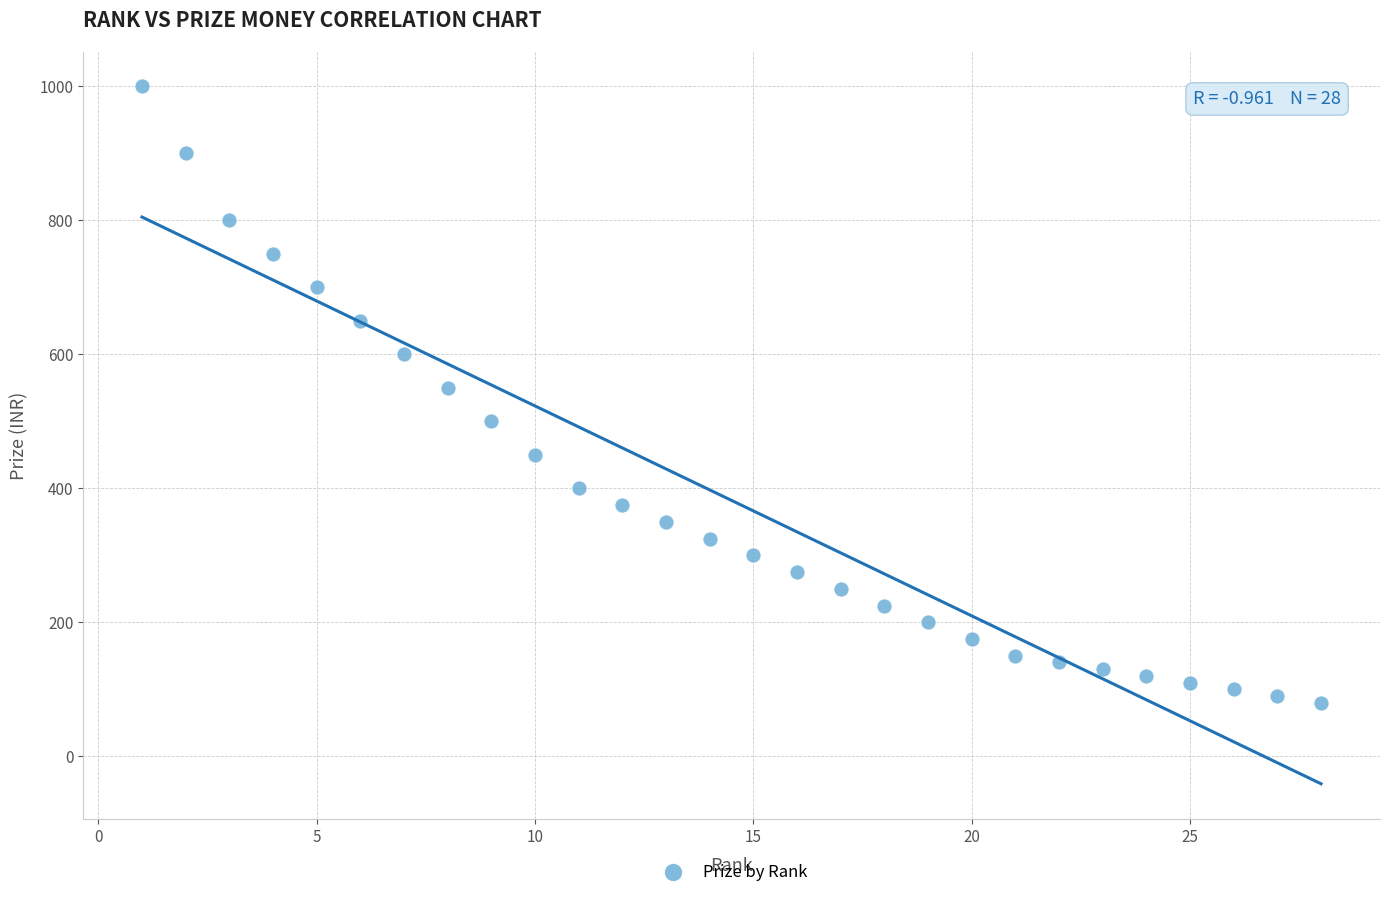

List the coordinates of all points as (Y, X) pairs, reading left to right.

(1000, 1)  (900, 2)  (800, 3)  (750, 4)  (700, 5)  (650, 6)  (600, 7)  (550, 8)  (500, 9)  (450, 10)  (400, 11)  (375, 12)  (350, 13)  (325, 14)  (300, 15)  (275, 16)  (250, 17)  (225, 18)  (200, 19)  (175, 20)  (150, 21)  (140, 22)  (130, 23)  (120, 24)  (110, 25)  (100, 26)  (90, 27)  (80, 28)